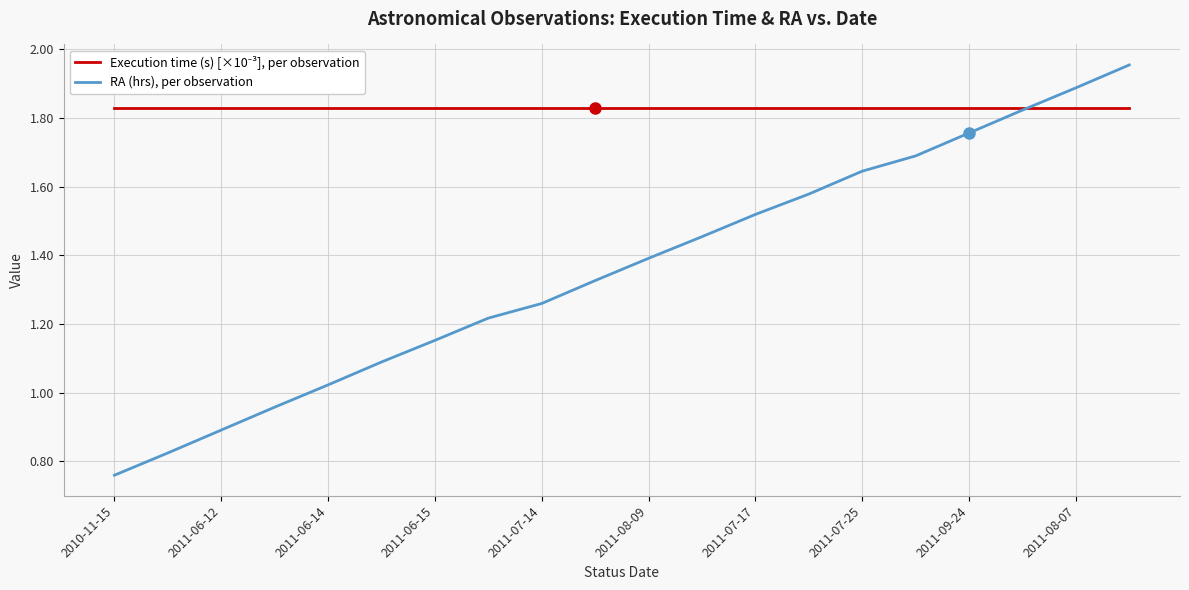

Which series has the largest range (max minus min)?

RA (hrs), per observation